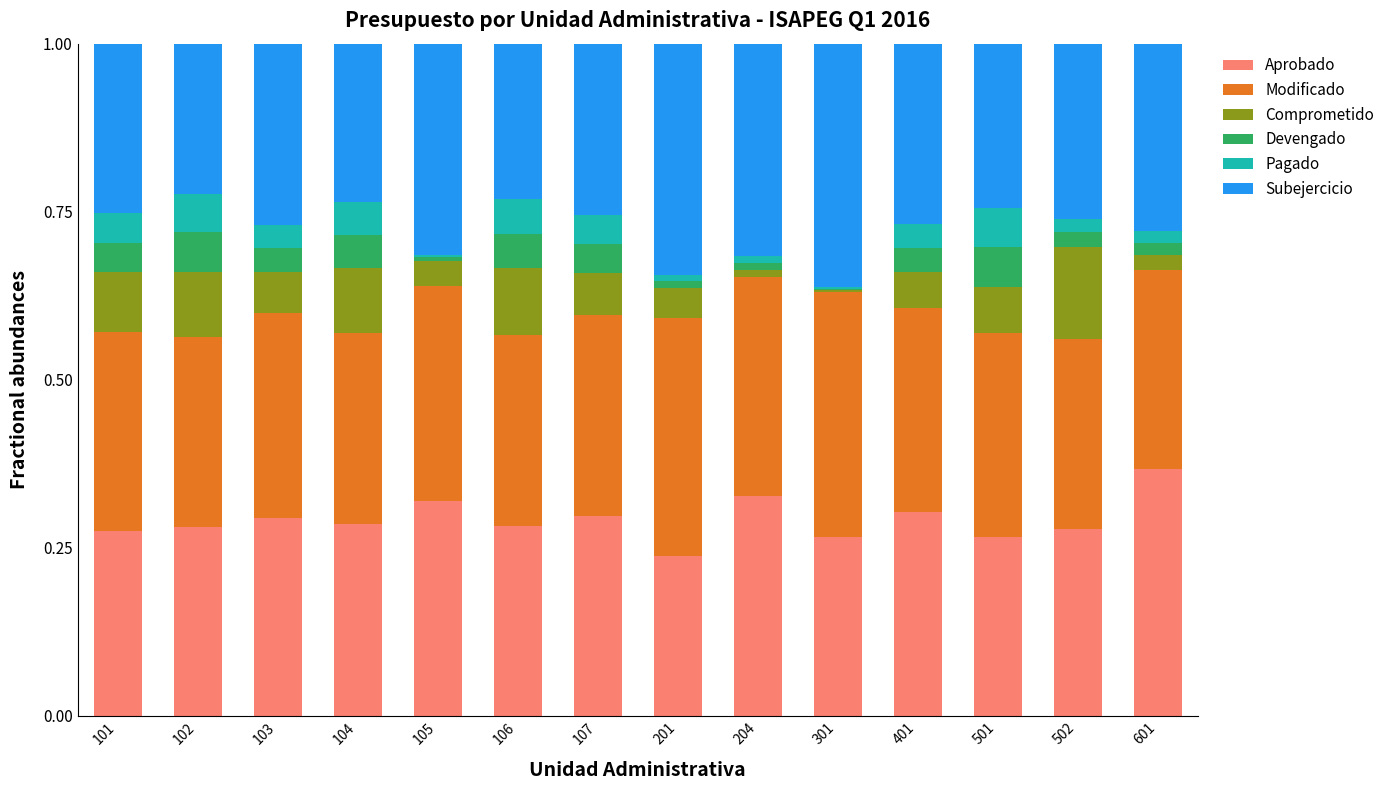

At which label does Aprobado reach its peak?

601